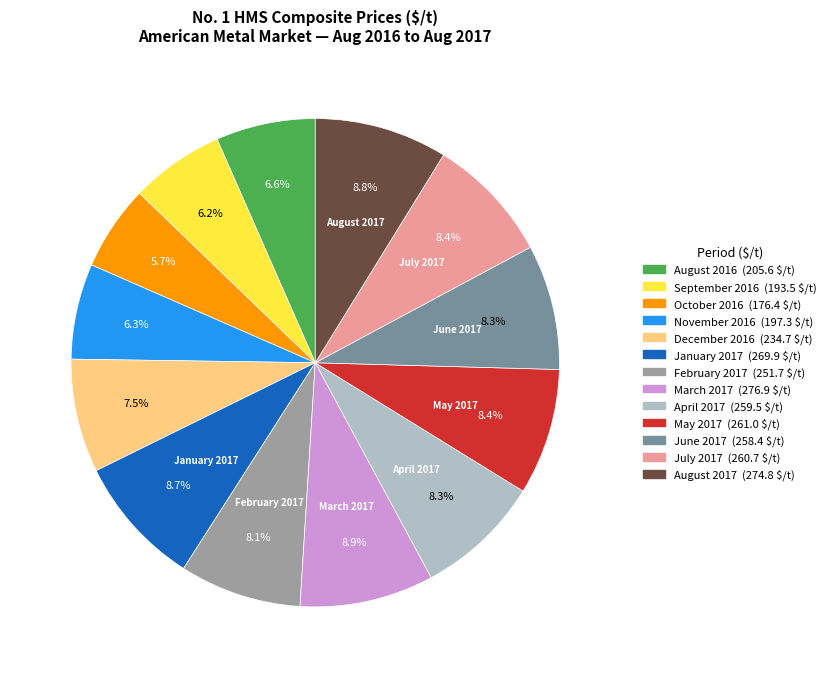

To the nearest percent, what percentage of the pie is July 2017?

8%